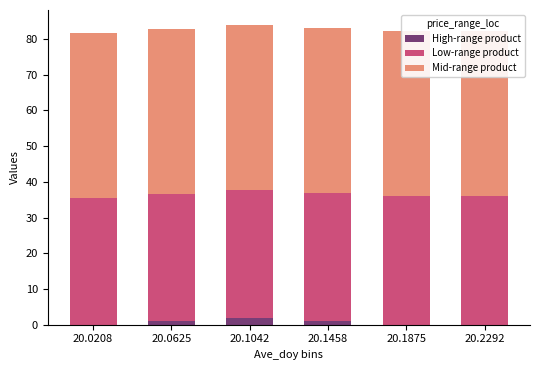

What is the difference between the High-range product values at 20.1042 and 20.0625?

1.0